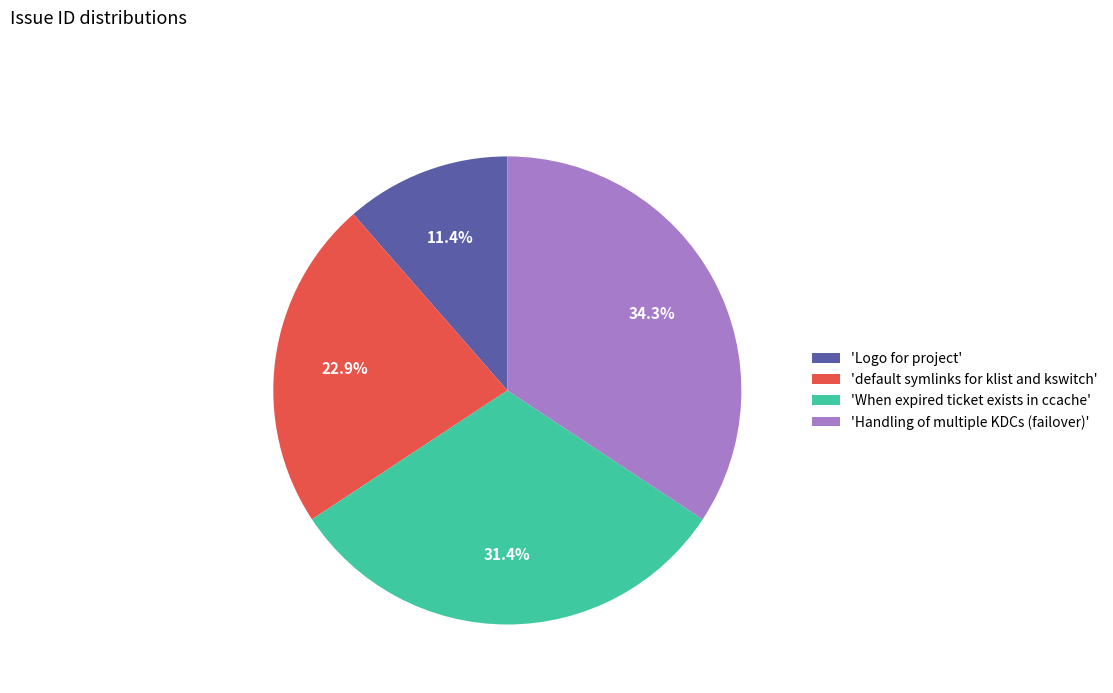

Which category has the biggest portion of the pie?

'Handling of multiple KDCs (failover)'